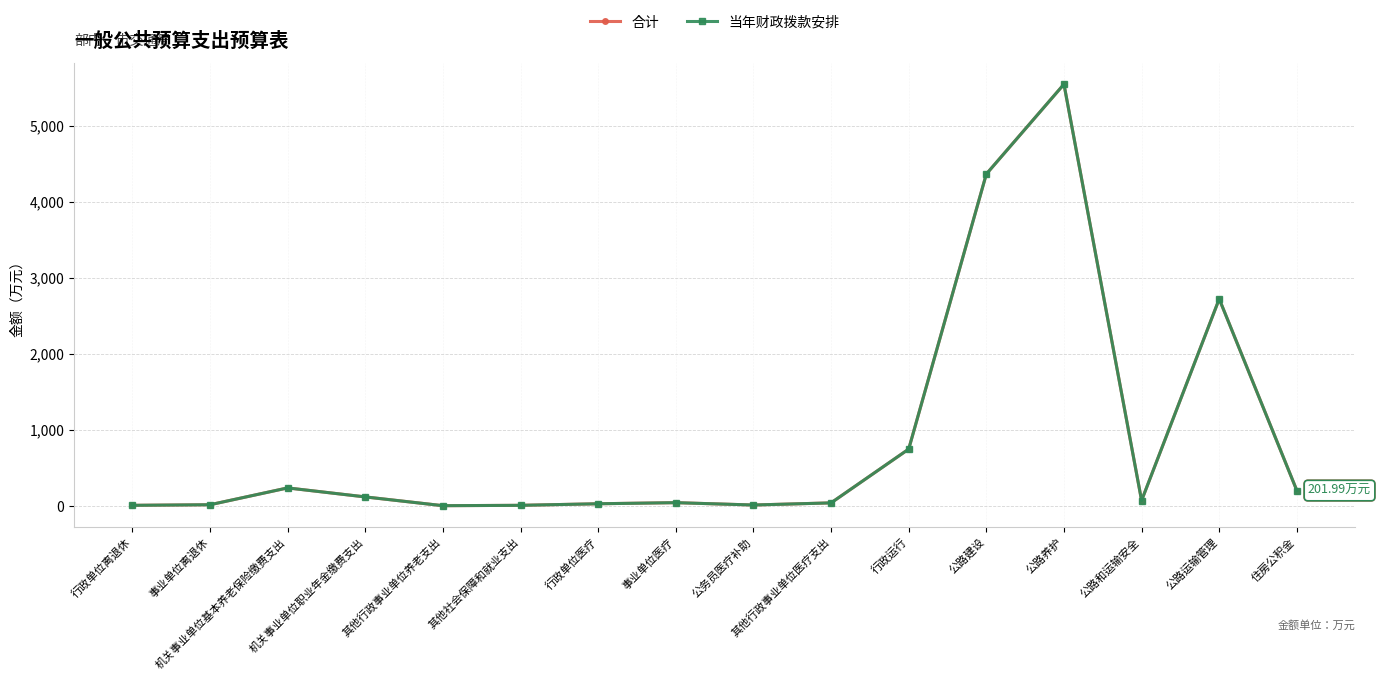

Which series has the widest spread of values?

合计